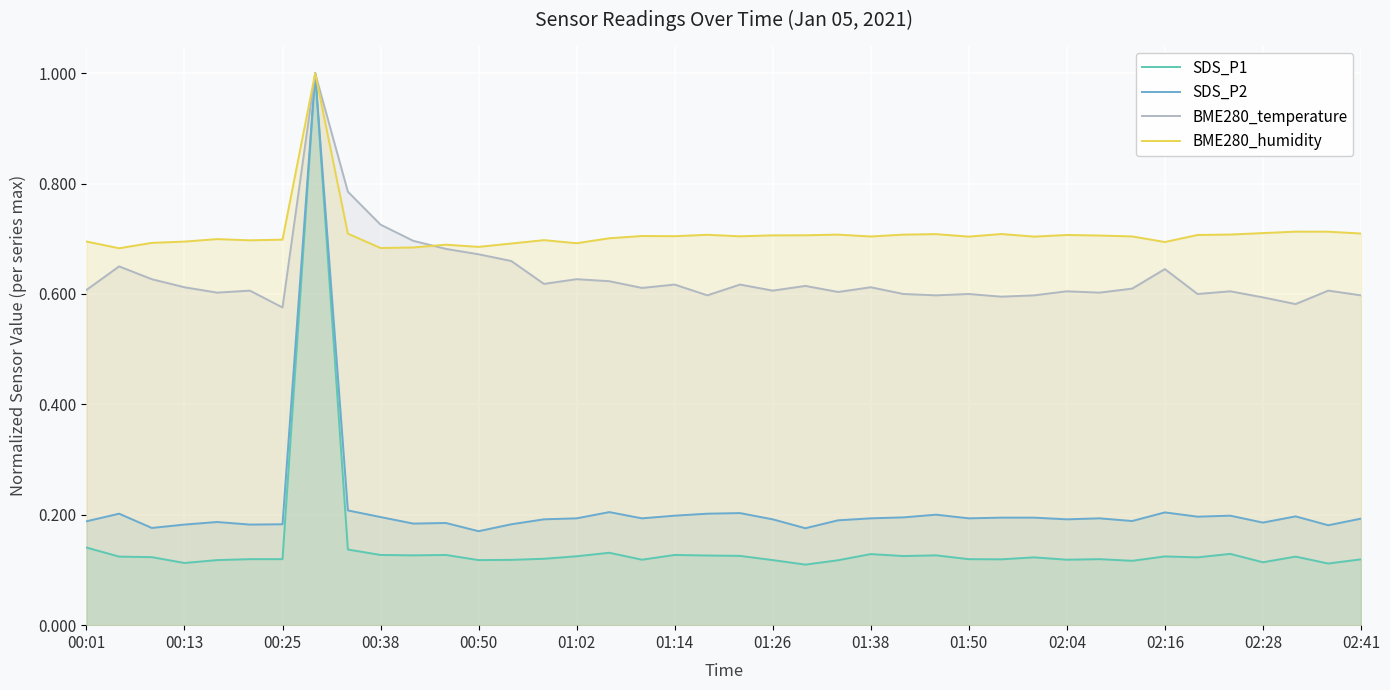

Reading left to right, what are all the values shown in this chart?

SDS_P1: 0.1	0.1	0.1	0.1	0.1	0.1	0.1	1.0	0.1	0.1	0.1	0.1	0.1	0.1	0.1	0.1	0.1	0.1	0.1	0.1	0.1	0.1	0.1	0.1	0.1	0.1	0.1	0.1	0.1	0.1	0.1	0.1	0.1	0.1	0.1	0.1	0.1	0.1	0.1	0.1
SDS_P2: 0.2	0.2	0.2	0.2	0.2	0.2	0.2	1.0	0.2	0.2	0.2	0.2	0.2	0.2	0.2	0.2	0.2	0.2	0.2	0.2	0.2	0.2	0.2	0.2	0.2	0.2	0.2	0.2	0.2	0.2	0.2	0.2	0.2	0.2	0.2	0.2	0.2	0.2	0.2	0.2
BME280_temperature: 0.6	0.7	0.6	0.6	0.6	0.6	0.6	1.0	0.8	0.7	0.7	0.7	0.7	0.7	0.6	0.6	0.6	0.6	0.6	0.6	0.6	0.6	0.6	0.6	0.6	0.6	0.6	0.6	0.6	0.6	0.6	0.6	0.6	0.6	0.6	0.6	0.6	0.6	0.6	0.6
BME280_humidity: 0.7	0.7	0.7	0.7	0.7	0.7	0.7	1.0	0.7	0.7	0.7	0.7	0.7	0.7	0.7	0.7	0.7	0.7	0.7	0.7	0.7	0.7	0.7	0.7	0.7	0.7	0.7	0.7	0.7	0.7	0.7	0.7	0.7	0.7	0.7	0.7	0.7	0.7	0.7	0.7